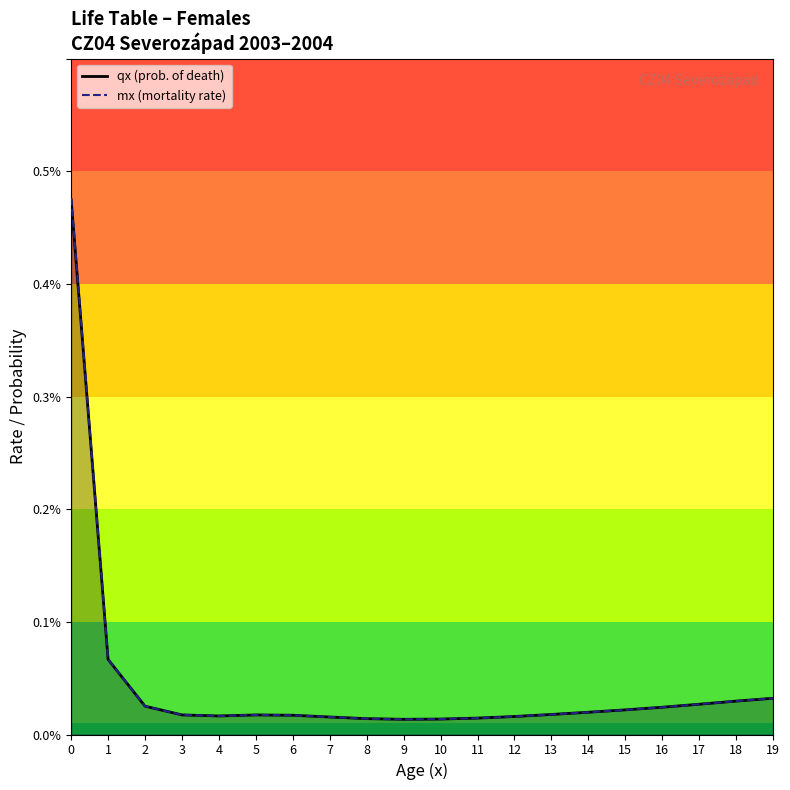

At which category does qx (prob. of death) reach its first local valley?

4